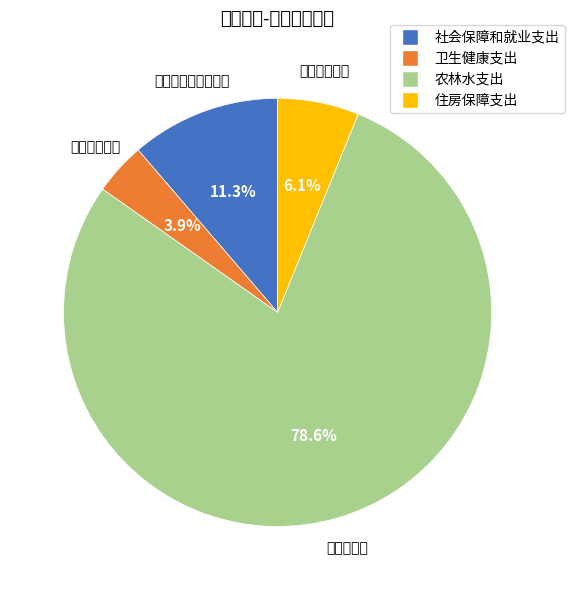

How many slices are in this pie chart?

4